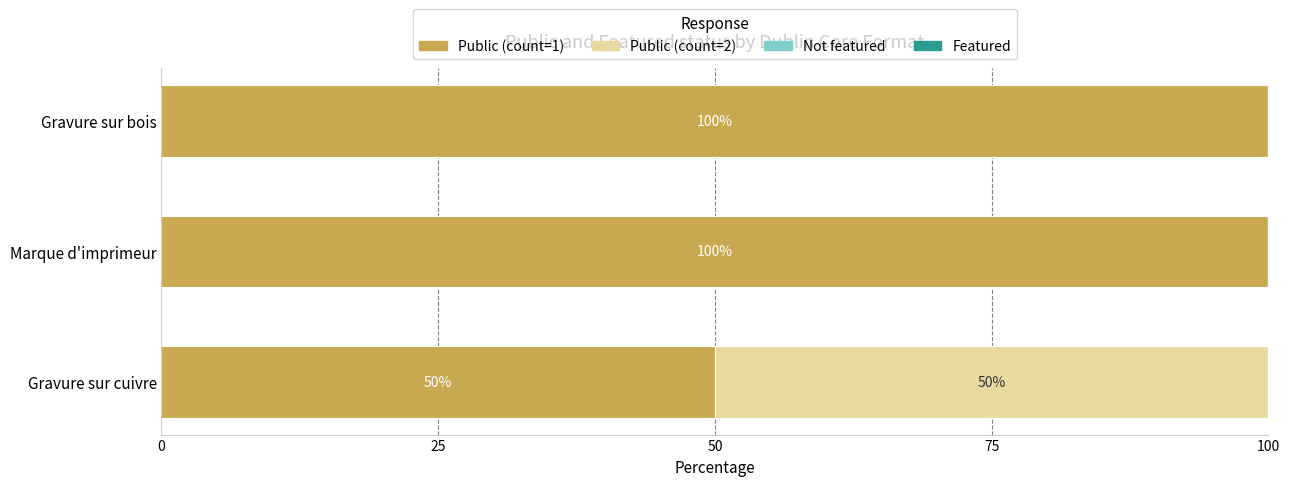

What is the approximate value of Public (count=1) at Marque d'imprimeur, to the nearest 5?

100